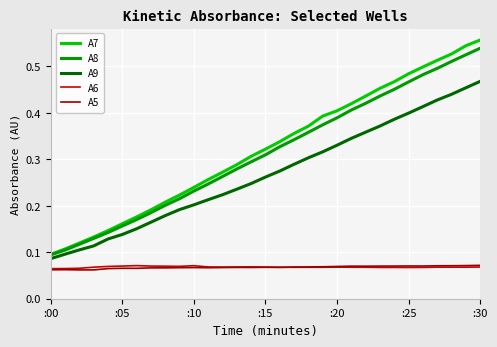

Does the chart have visible grid lines?

Yes